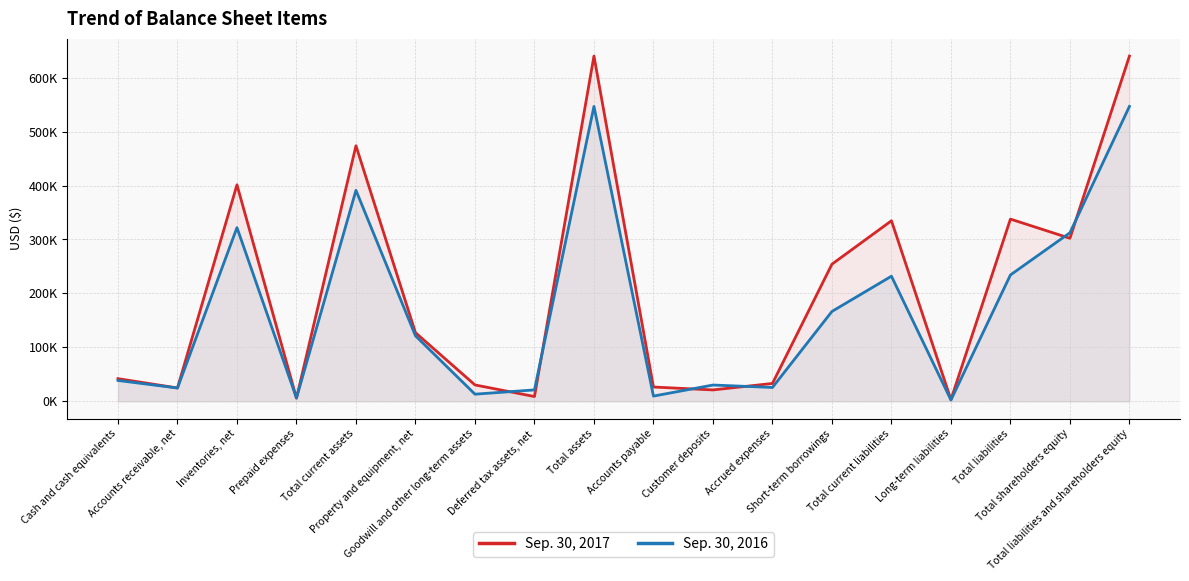

Where do Sep. 30, 2016 and Sep. 30, 2017 first cross each other?

Inventories, net and Prepaid expenses